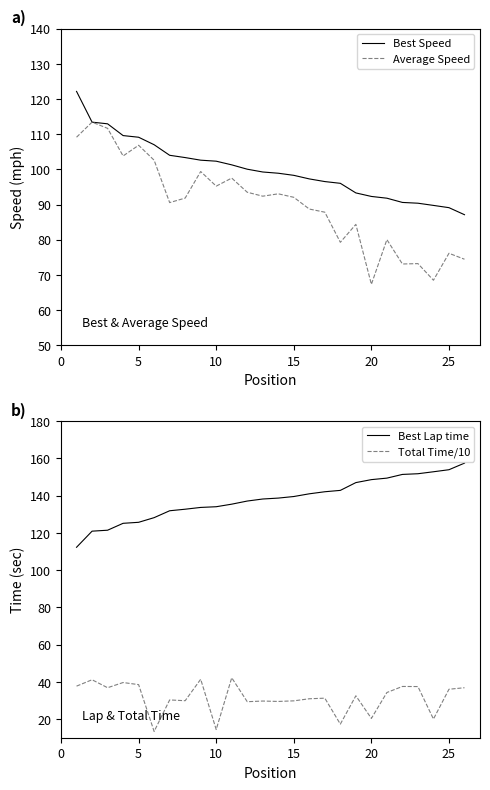

True or false: Average Speed has more than 2 points higher than both neighbors.

True